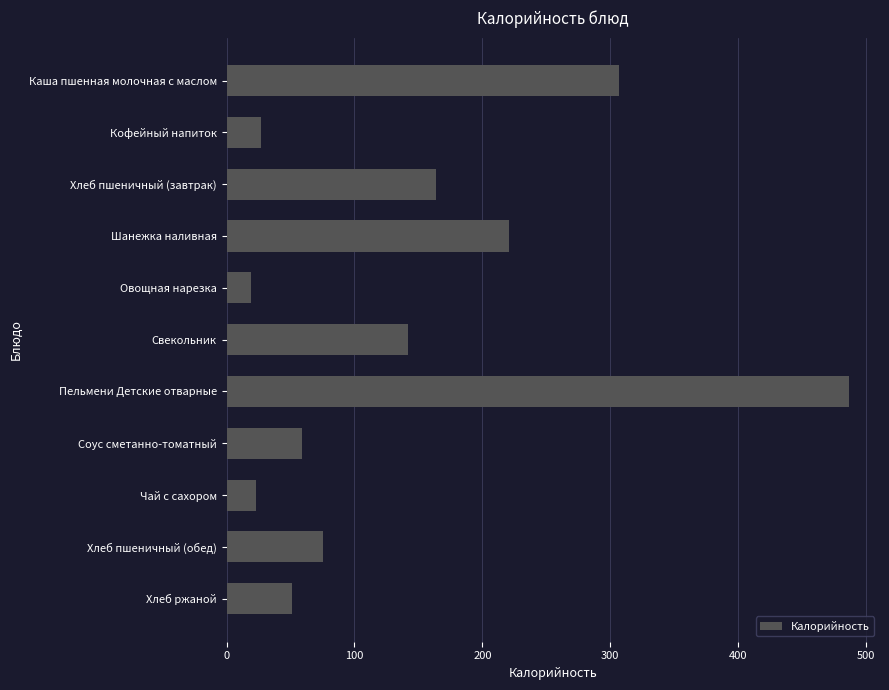

Does the chart contain any negative values?

No